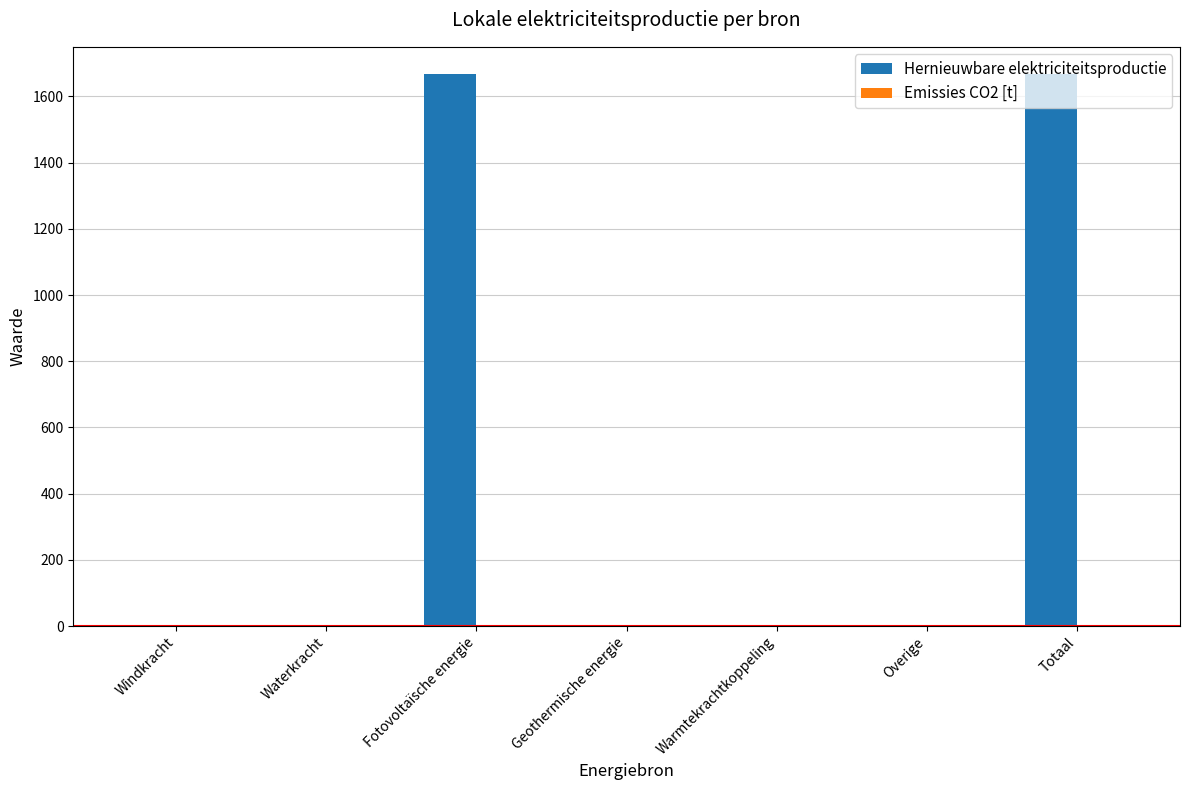

The value at Totaal is 1120.8. True or false?

False